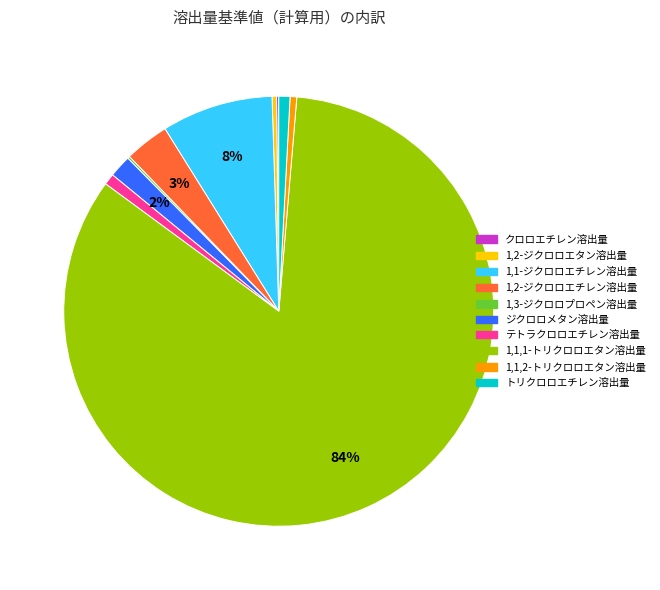

To the nearest percent, what percentage of the pie is 1,1,1-トリクロロエタン溶出量?

84%